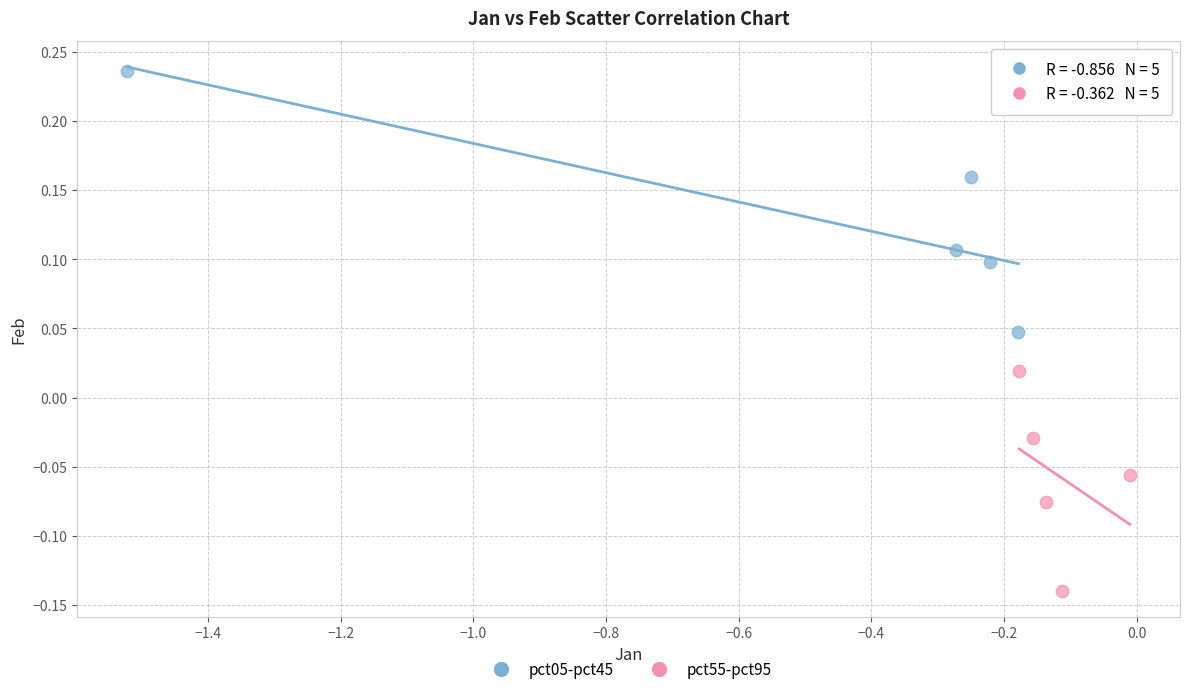

Which series reaches the minimum Y coordinate?

pct55-pct95